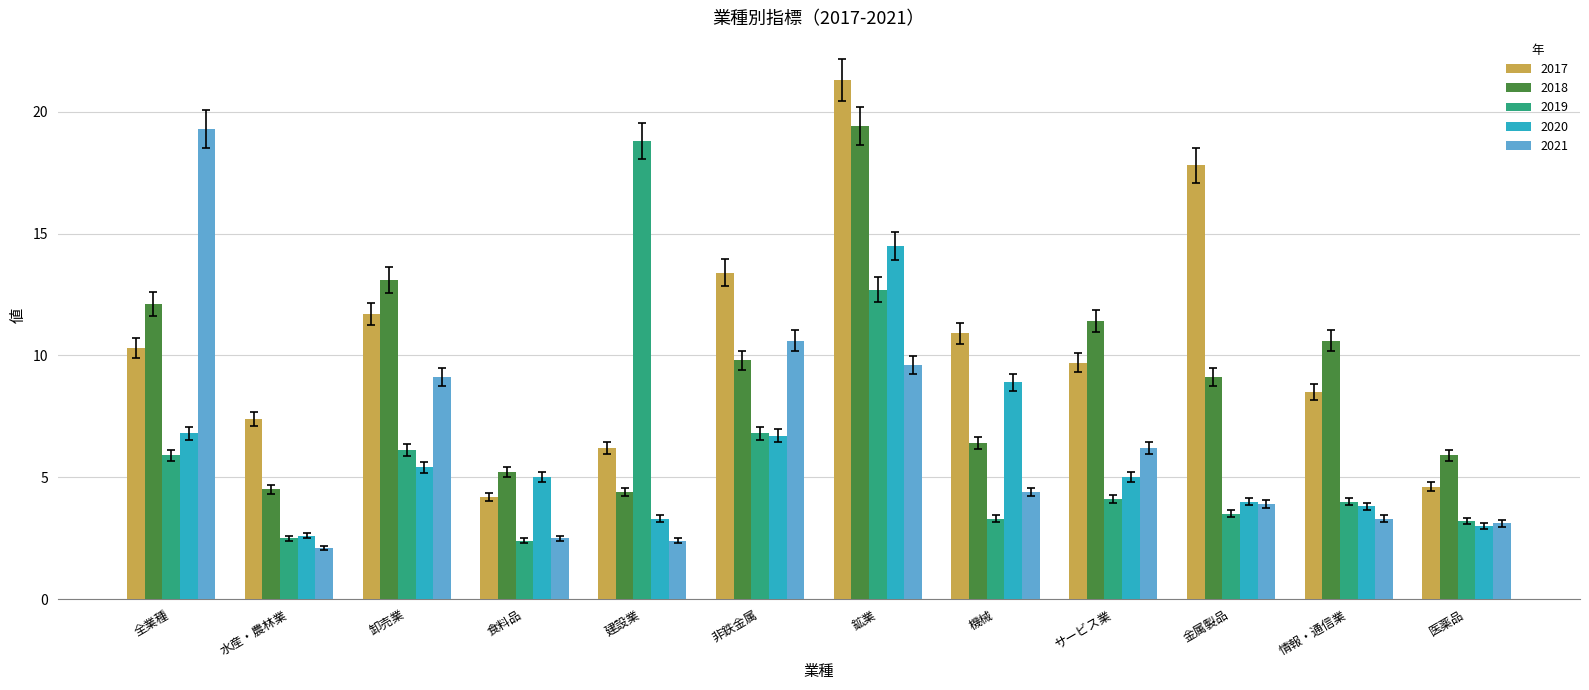

Where does the 2018 series first go above 9?

全業種